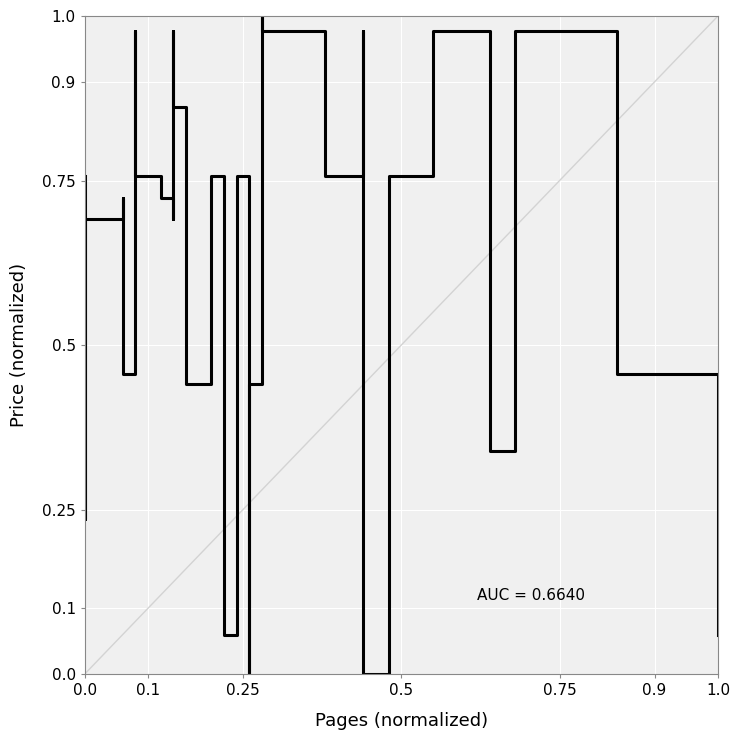

What is the greatest value displayed?

1.0